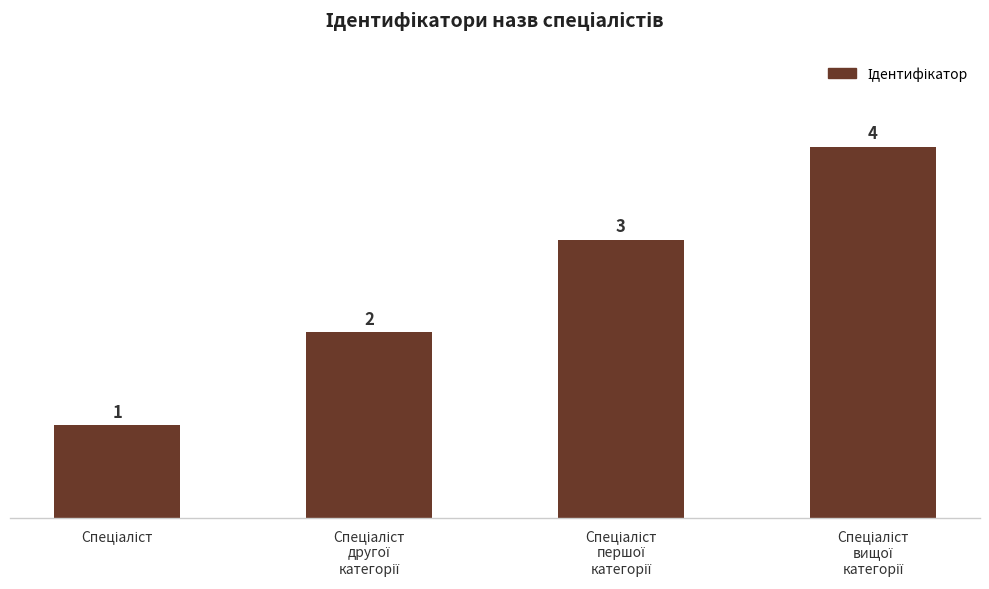

What is the greatest value displayed?

4